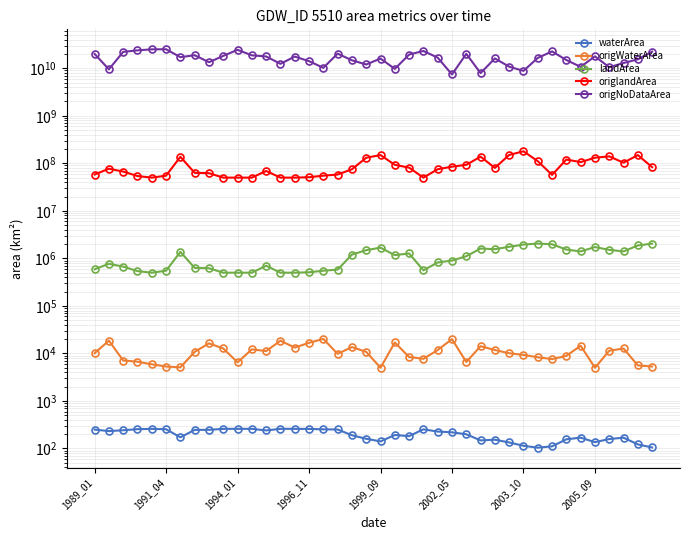

How many data points in landArea are above 1110000?

19